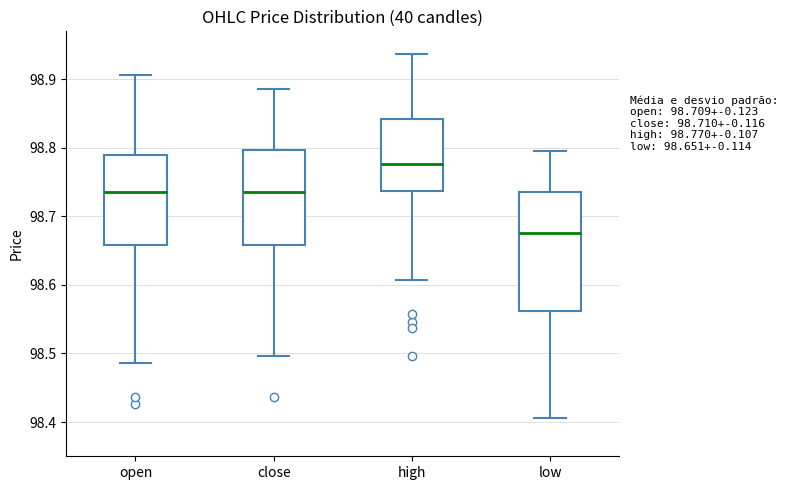

Comparing the boxes themselves (not the whiskers), which one is the tallest?

low